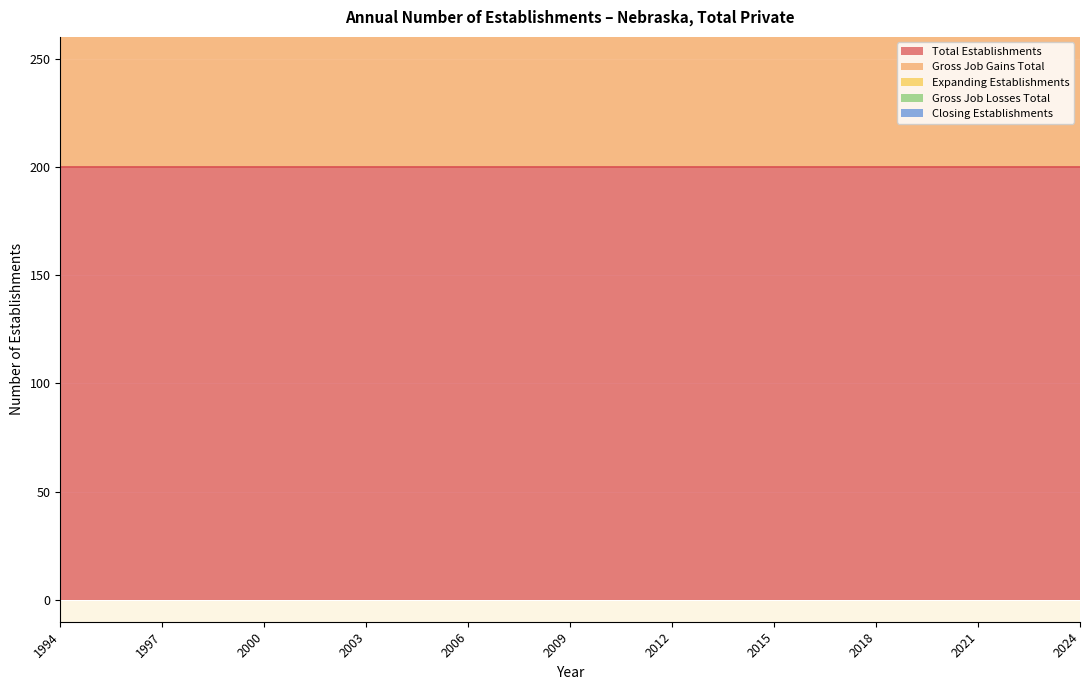

Which series has the largest range (max minus min)?

Total Establishments